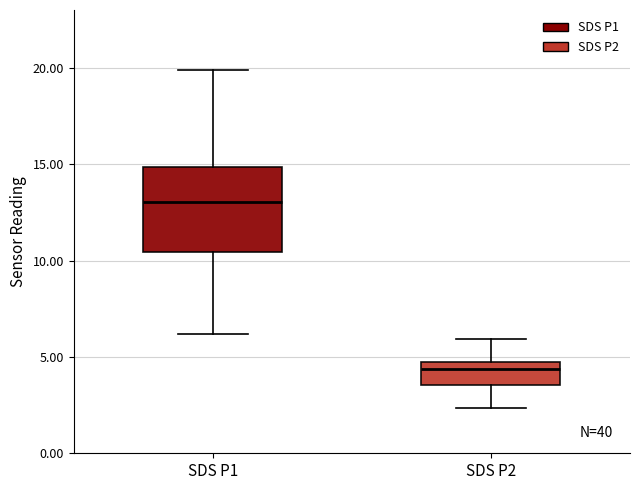

Reading left to right, transcribe this box plot: for each box, give where its median line is, the range the box spans, and where its two whiskers end, as read against the y-axis. The values are not printed on the chart, so give them approximately, as read against the axis.

SDS P1: median 13.0, box 10.5 to 15.0, whiskers 6.0 to 20.0
SDS P2: median 4.5, box 3.5 to 5.0, whiskers 2.5 to 6.0